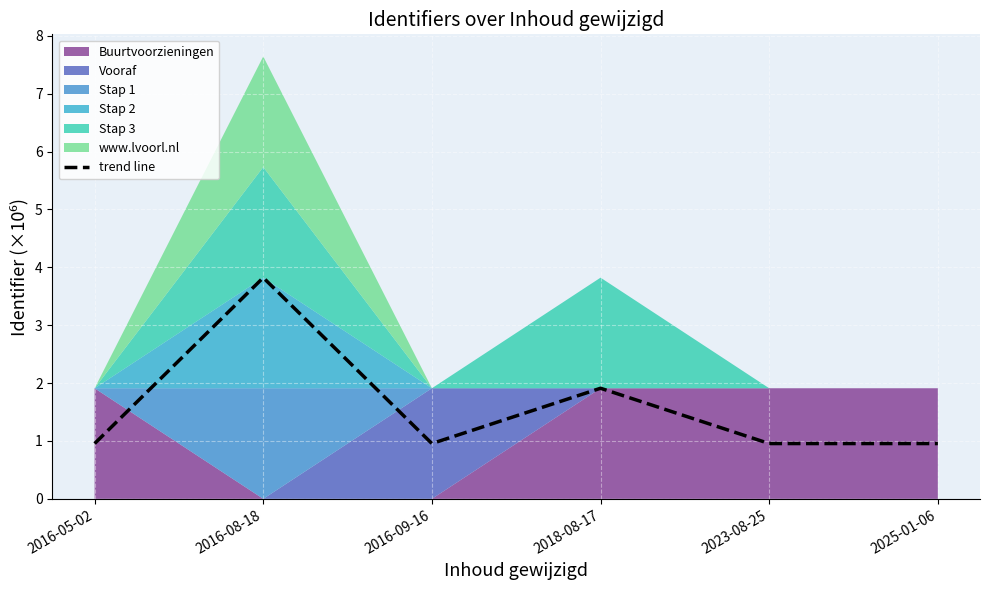

Which has a higher value, 2018-08-17 or 2023-08-25?

2018-08-17